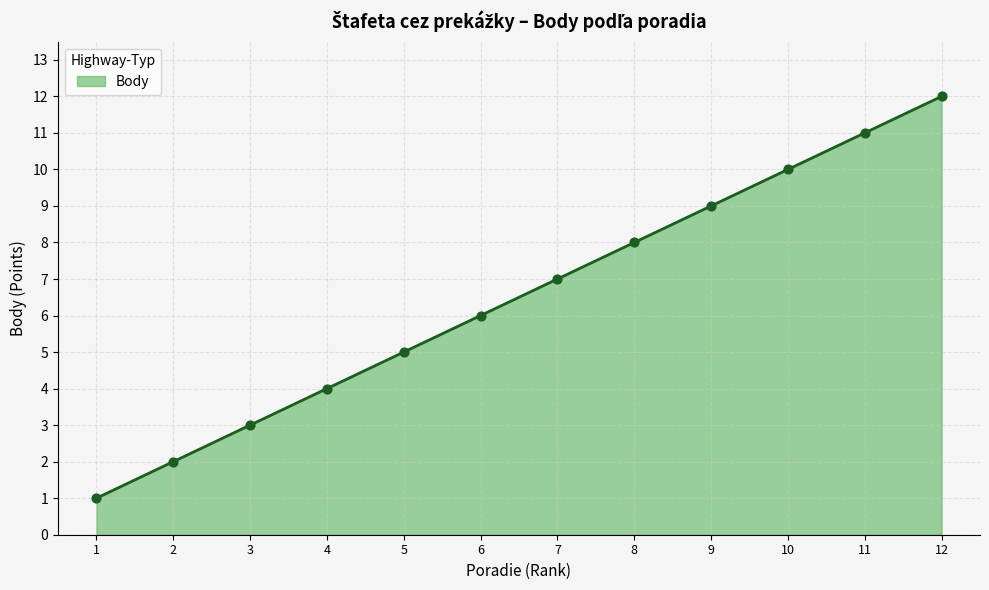

Between 12 and 8, which is larger?

12